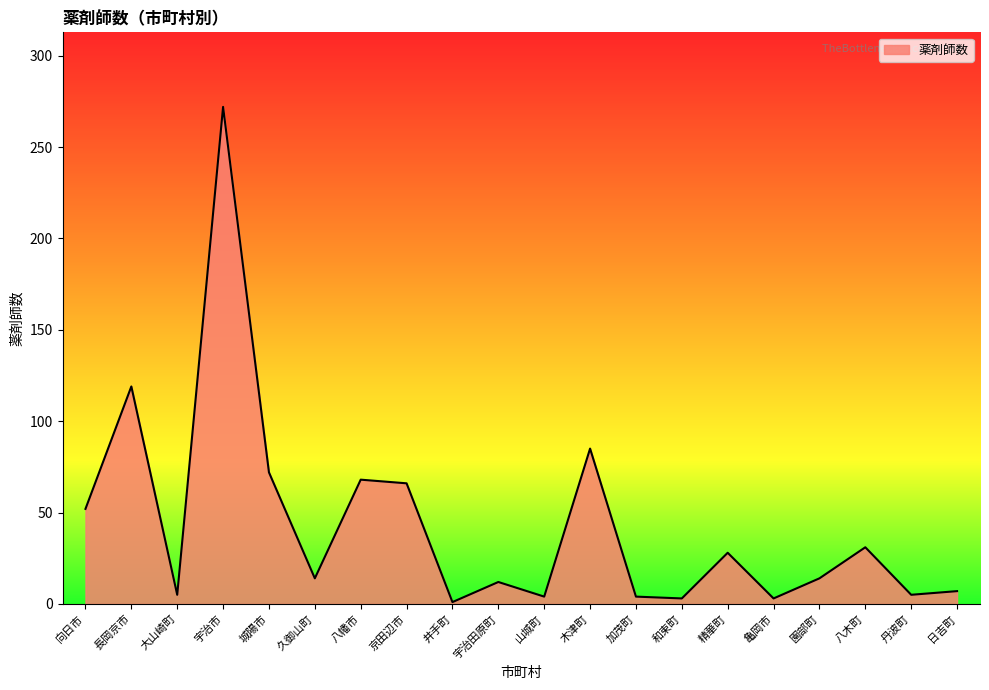

What is the greatest value displayed?

272